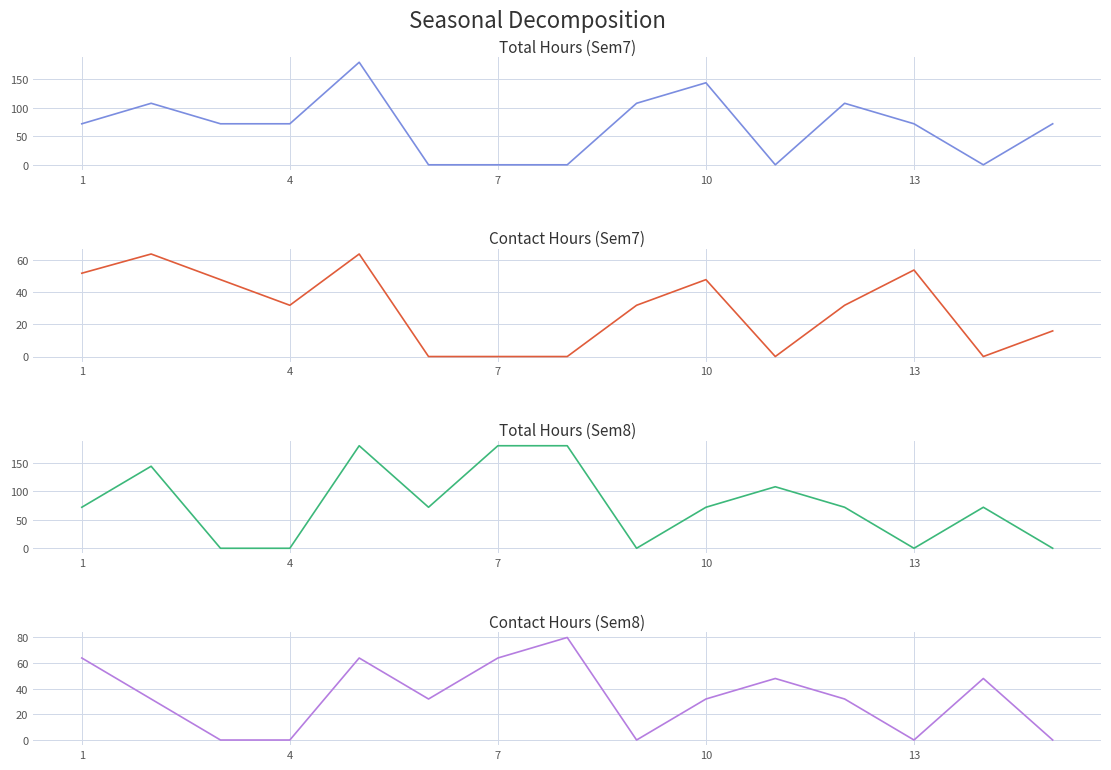

Which has a higher value, 14 or 8?

8